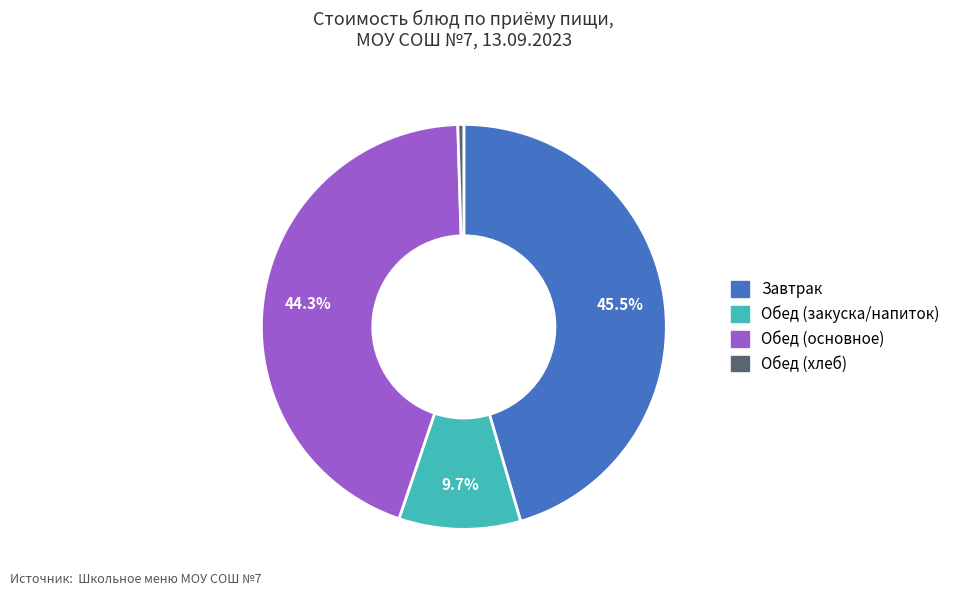

Is there any slice that represents more than half of the pie?

No